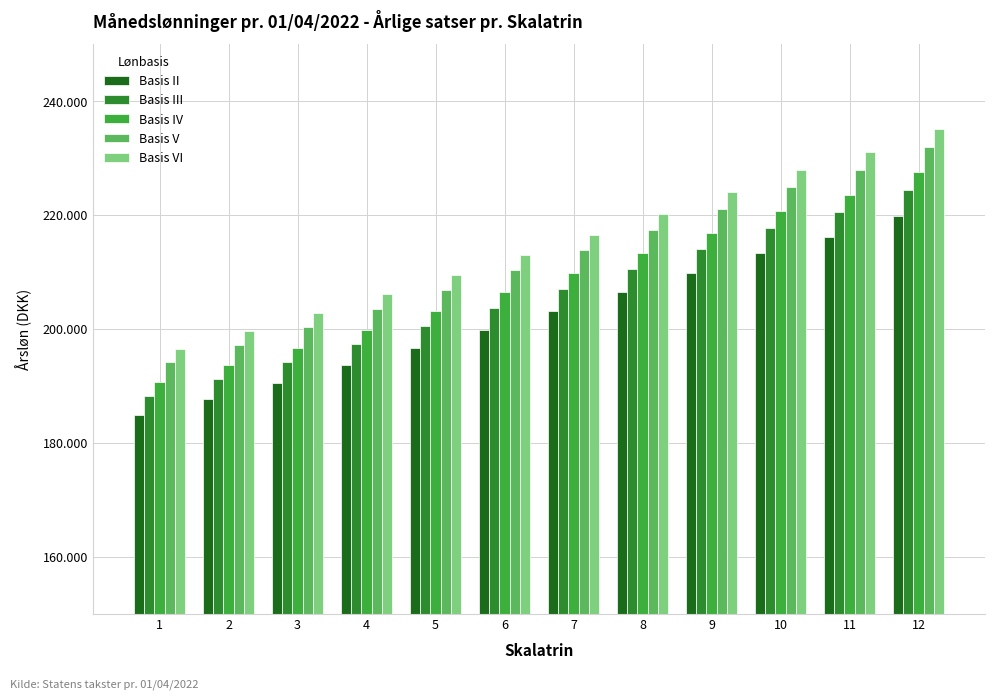

Does the chart contain stacked bars?

No